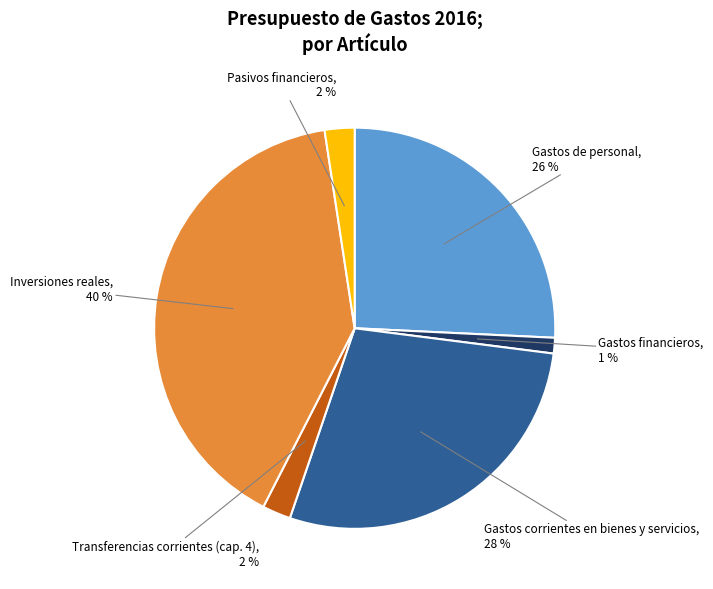

Is there any slice that represents more than half of the pie?

No